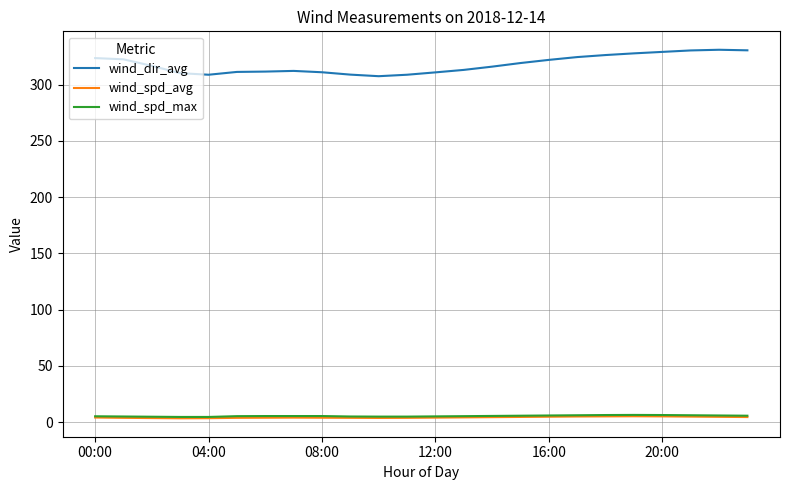

Which series has the largest range (max minus min)?

wind_dir_avg